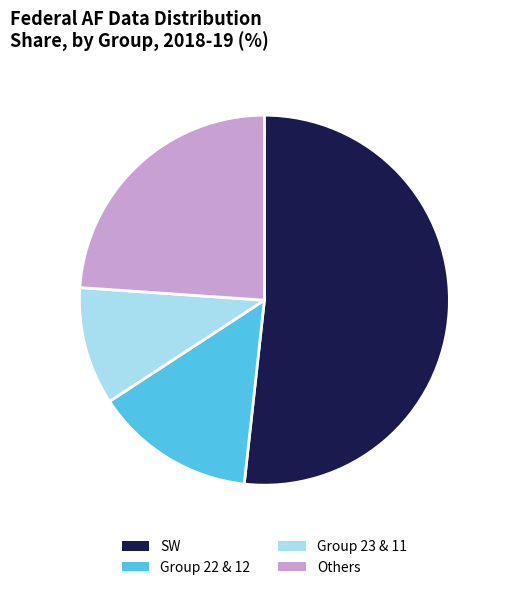

Rank the categories by value from highest to lowest.

SW, Others, Group 22 & 12, Group 23 & 11